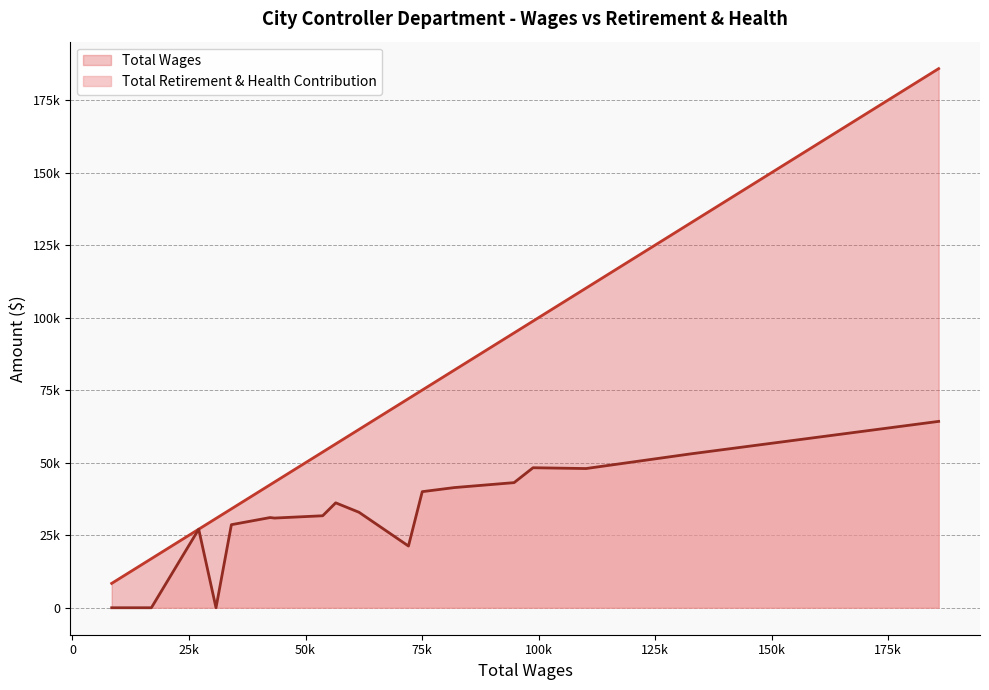

How many values in the Total Retirement & Health Contribution series exceed 31099?

10